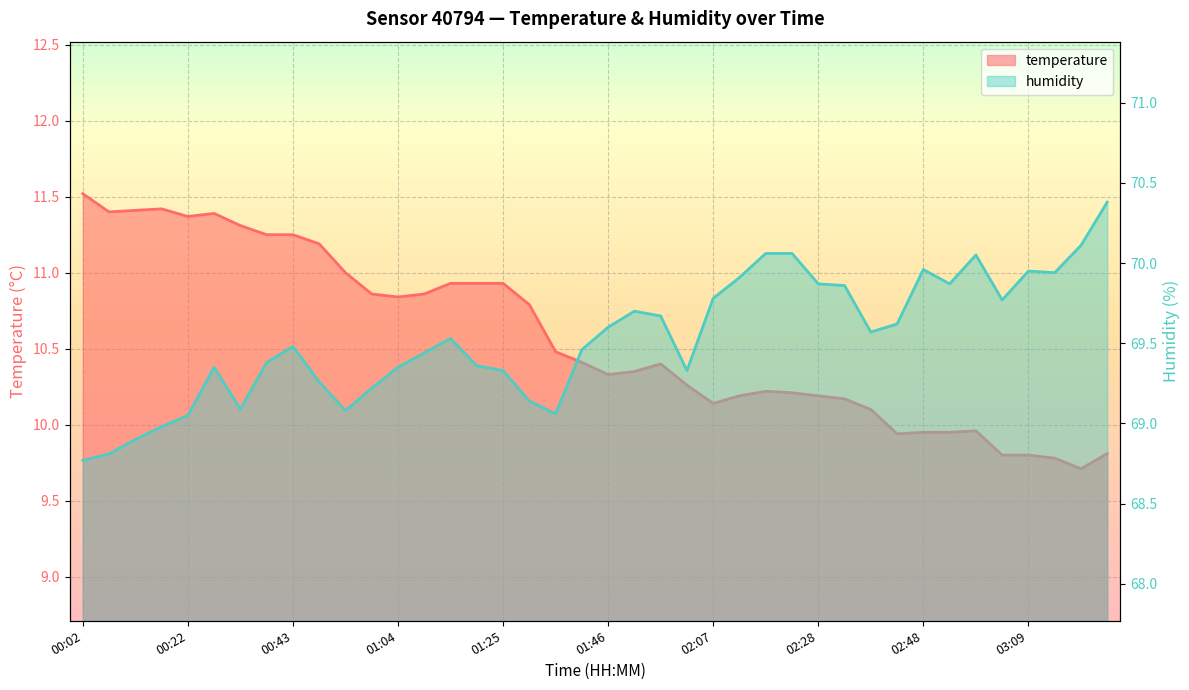

True or false: temperature and humidity cross at least once.

False